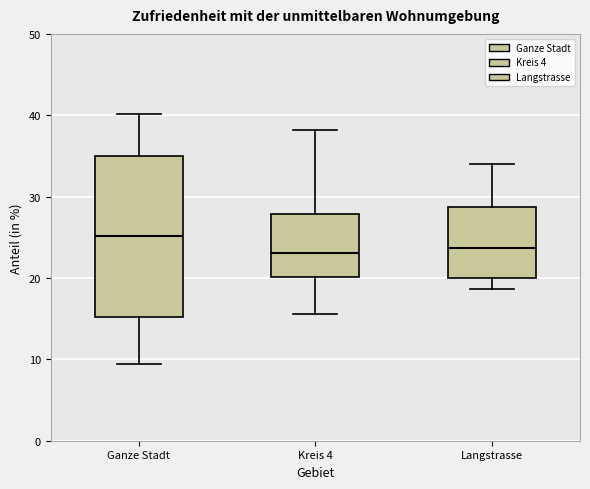

Which box's median line is the highest?

Ganze Stadt